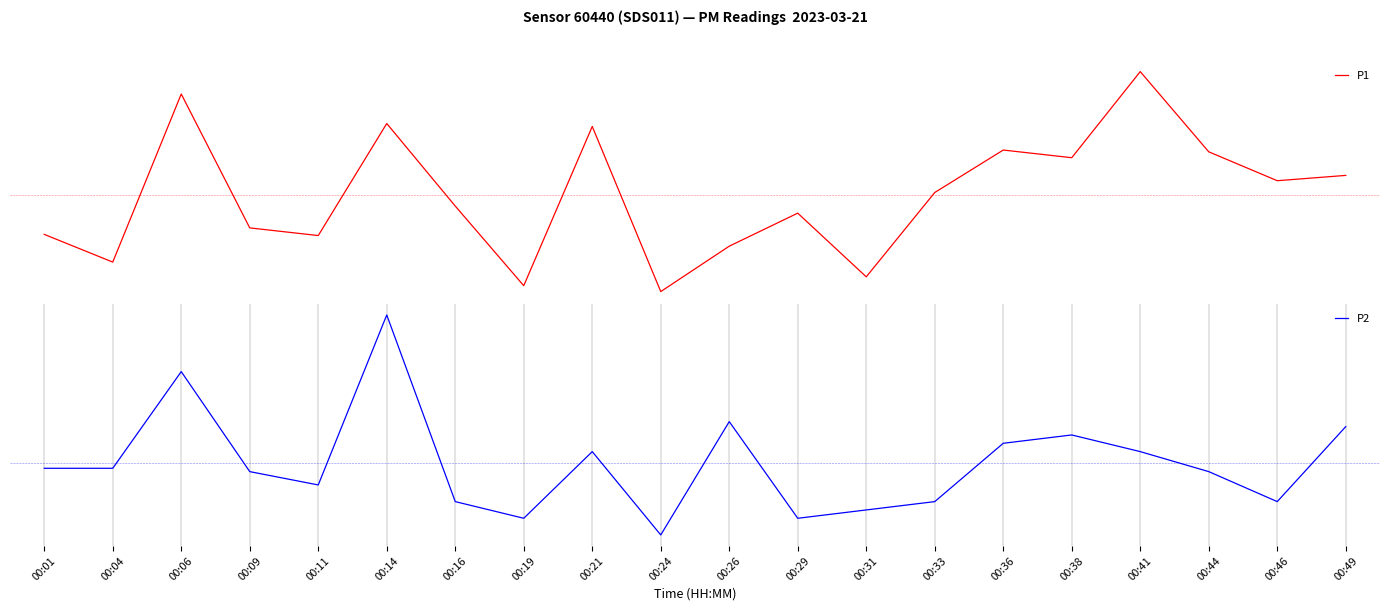

What is the total value across all series at 00:26?

-0.6